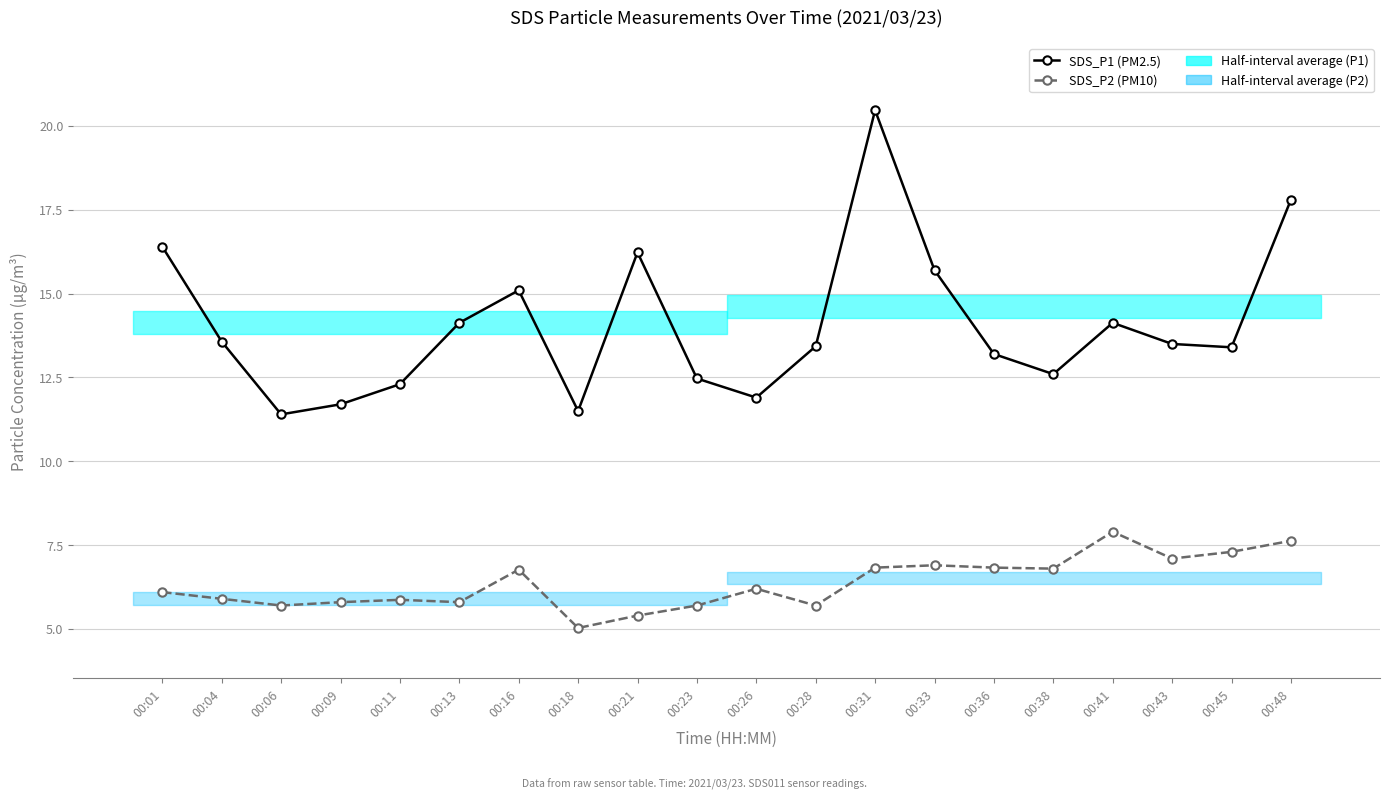

Which series has the largest total across all categories?

SDS_P1 (PM2.5)